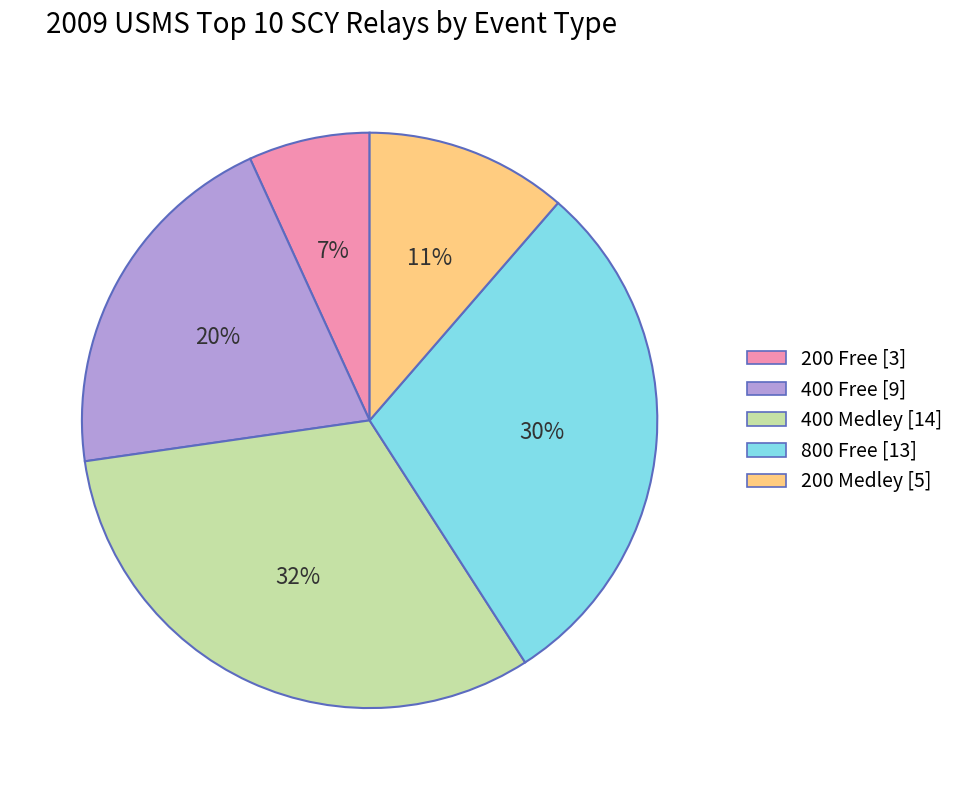

To the nearest percent, what percentage of the pie is 400 Free?

20%